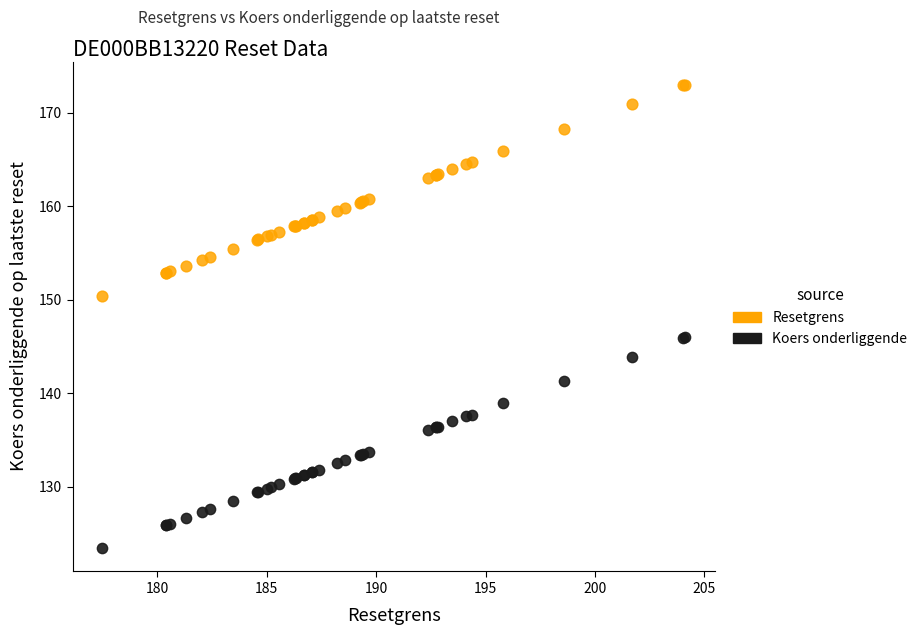

Which series contains the lowest Y value?

Koers onderliggende